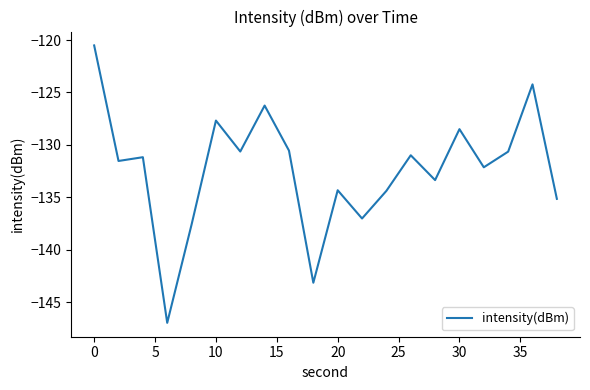

What is the maximum value shown in the chart?

-120.5